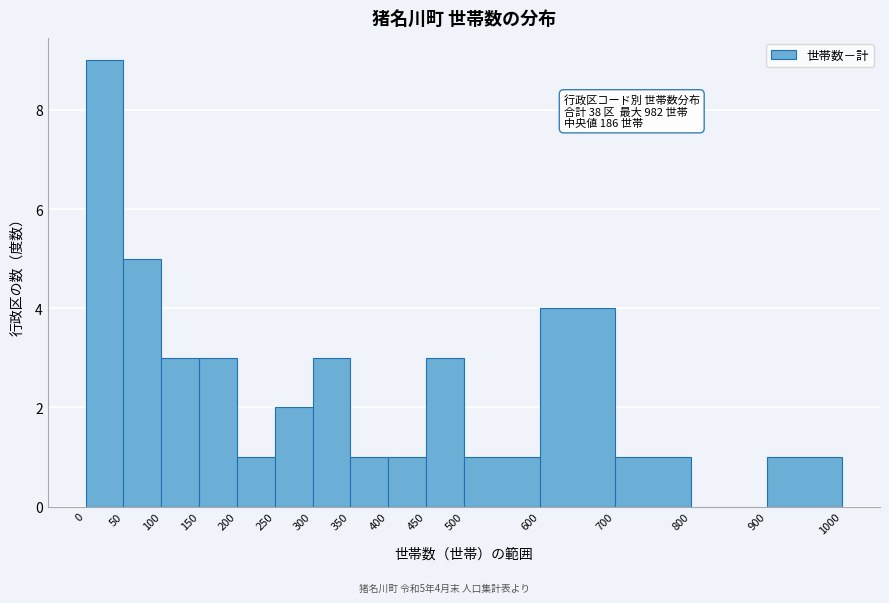

Which range on the x-axis has the tallest bar?

0 to 50